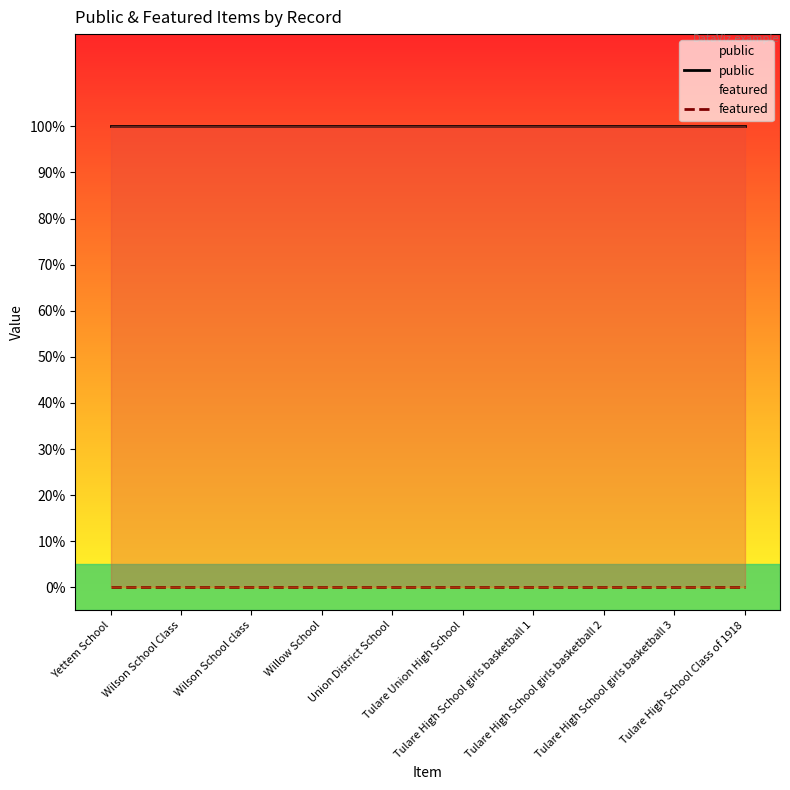

At Tulare High School girls basketball 3, list the series in order from largest to smallest.

public, featured